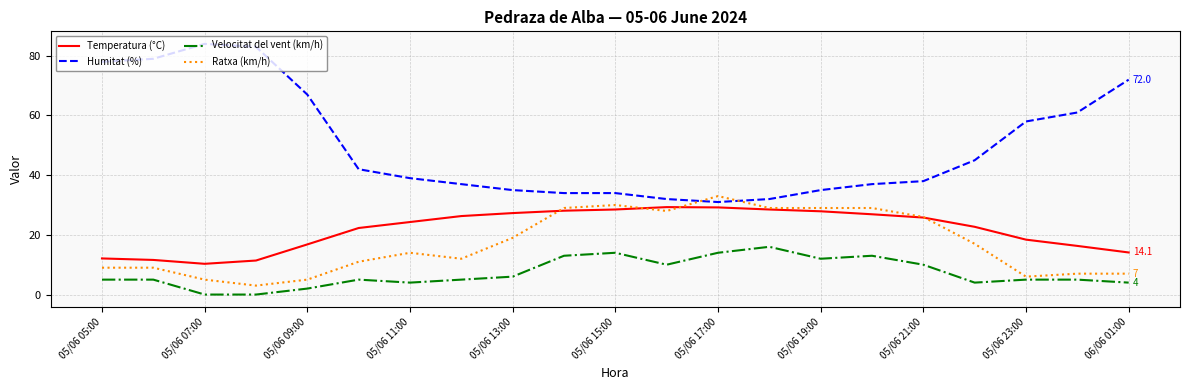

List the series in order of their peak value, lowest first.

Velocitat del vent (km/h), Temperatura (°C), Ratxa (km/h), Humitat (%)